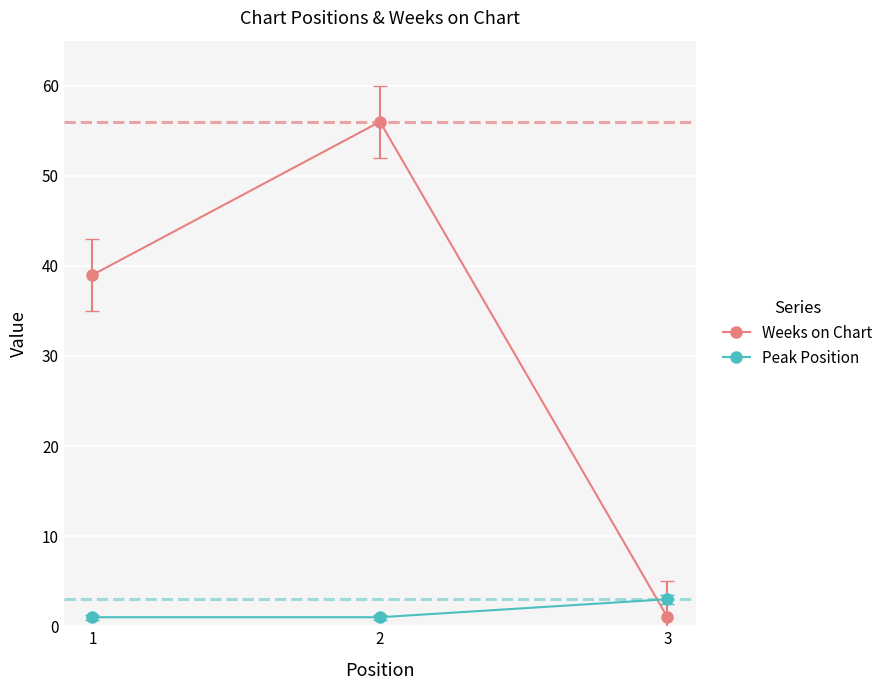

List the series in order of their peak value, highest first.

Weeks on Chart, Peak Position